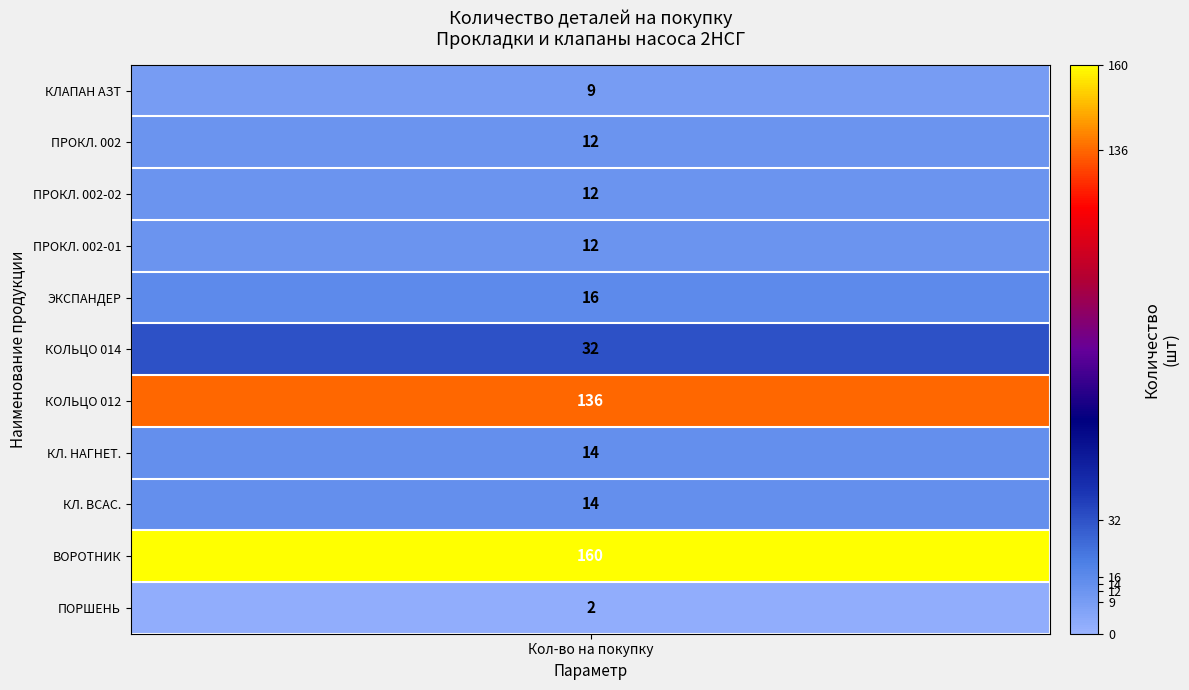

What is the average value?

38